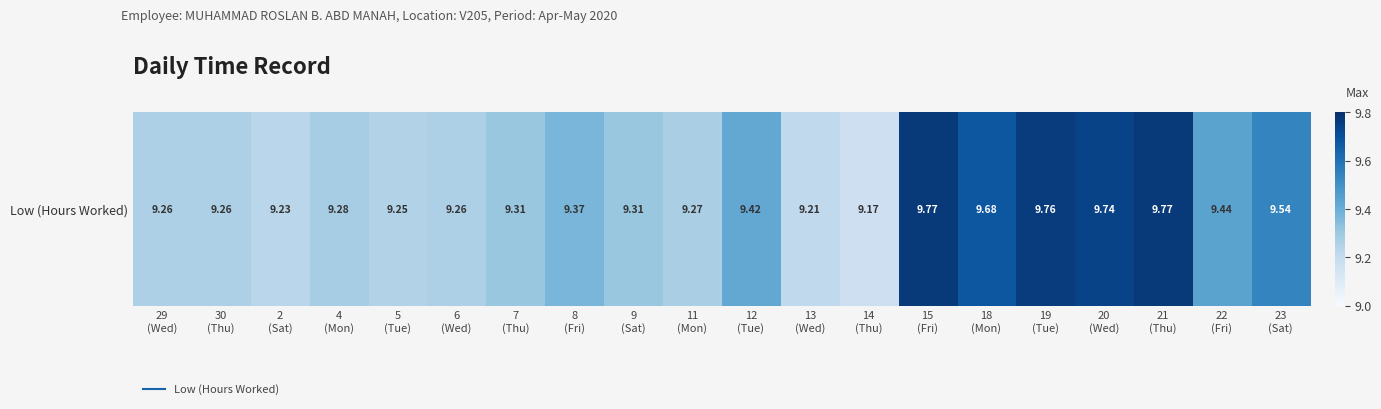

True or false: the data shows 4.7 at 30
(Thu).

False